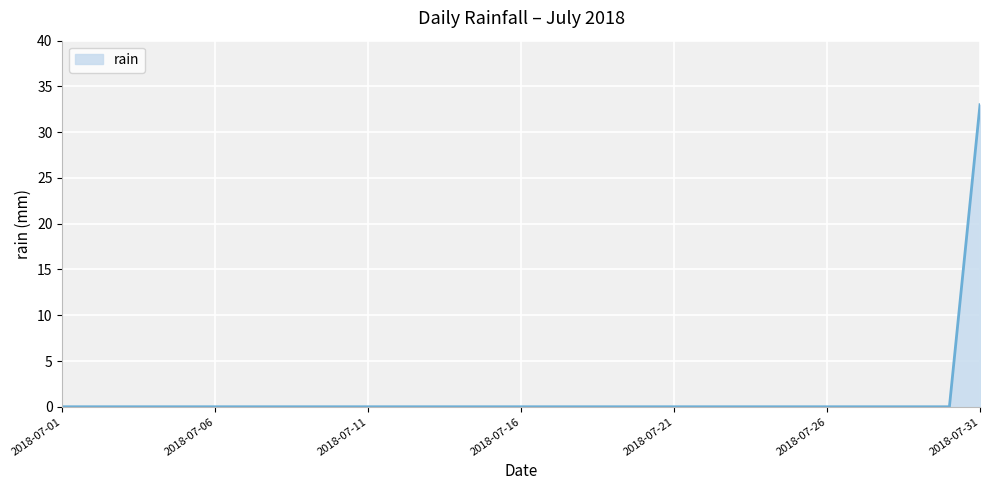

True or false: the data shows -11 at 2018-07-25.

False